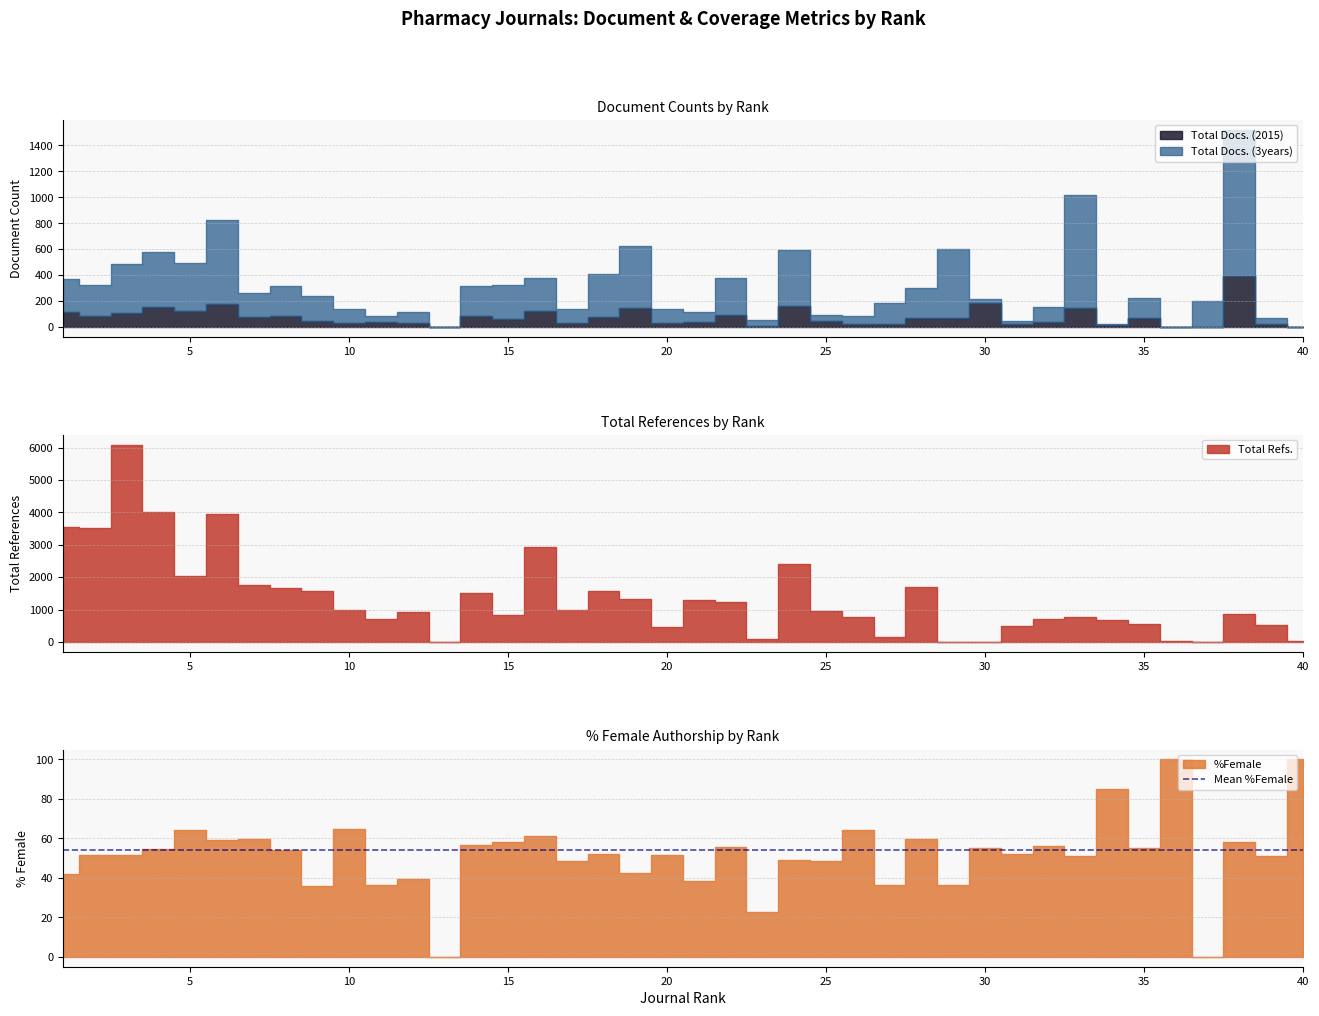

Which series ends up on top after the final intersection of Total Docs. (3years) and %Female?

%Female